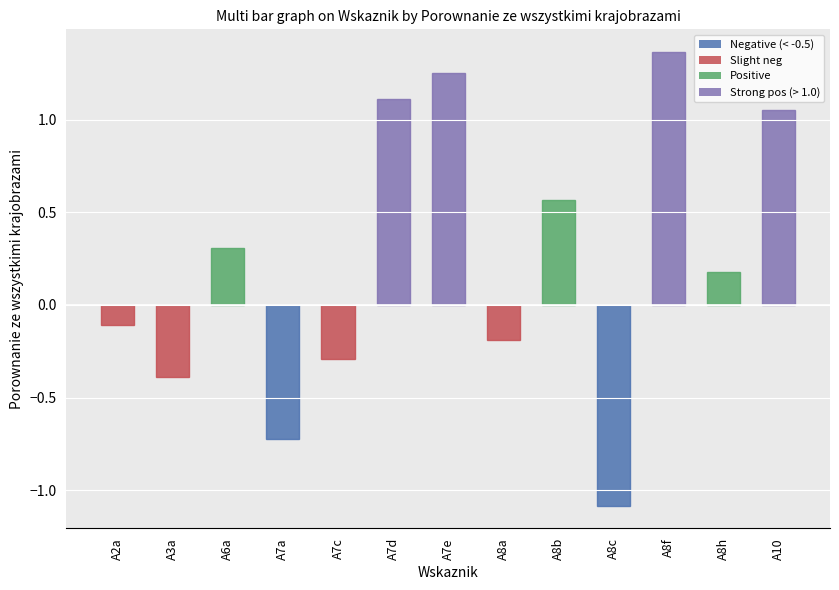

Which has a higher value, A8h or A7c?

A8h